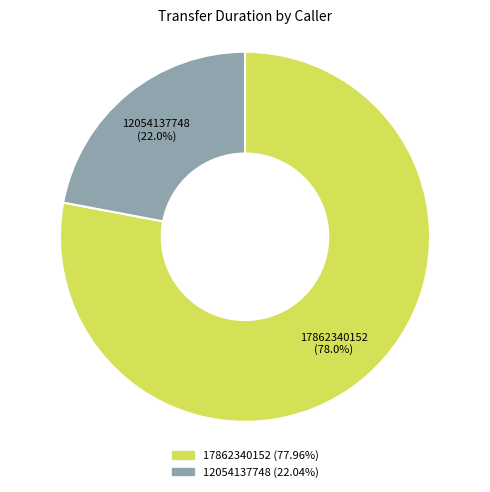

How much of the chart is everything except 12054137748?

78.0%